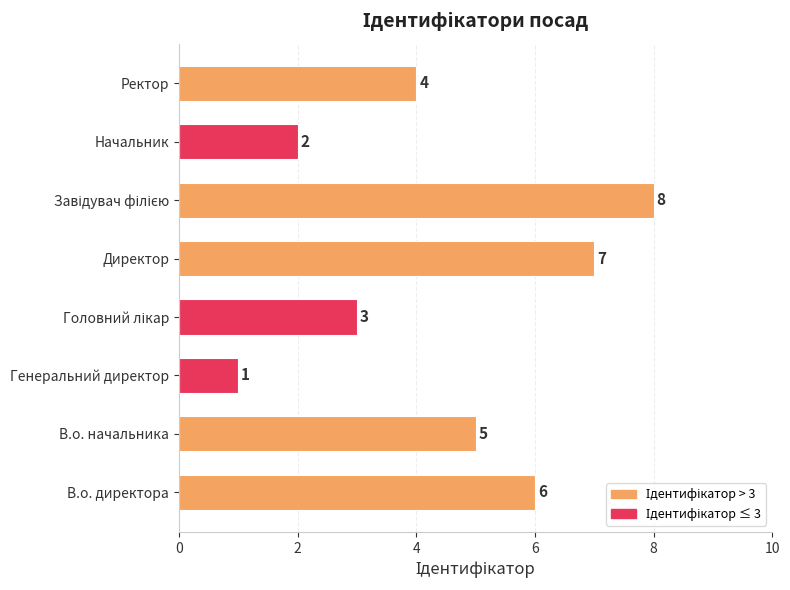

Reading top to bottom, list all the values displayed in this chart.

4	2	8	7	3	1	5	6